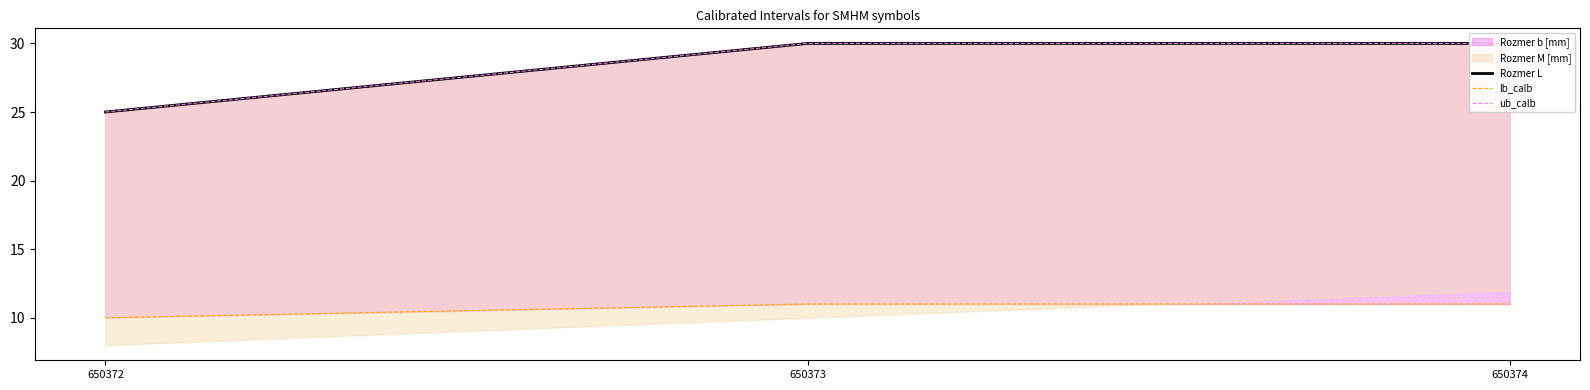

Is it true that lb_calb equals 10 at 650372?

True